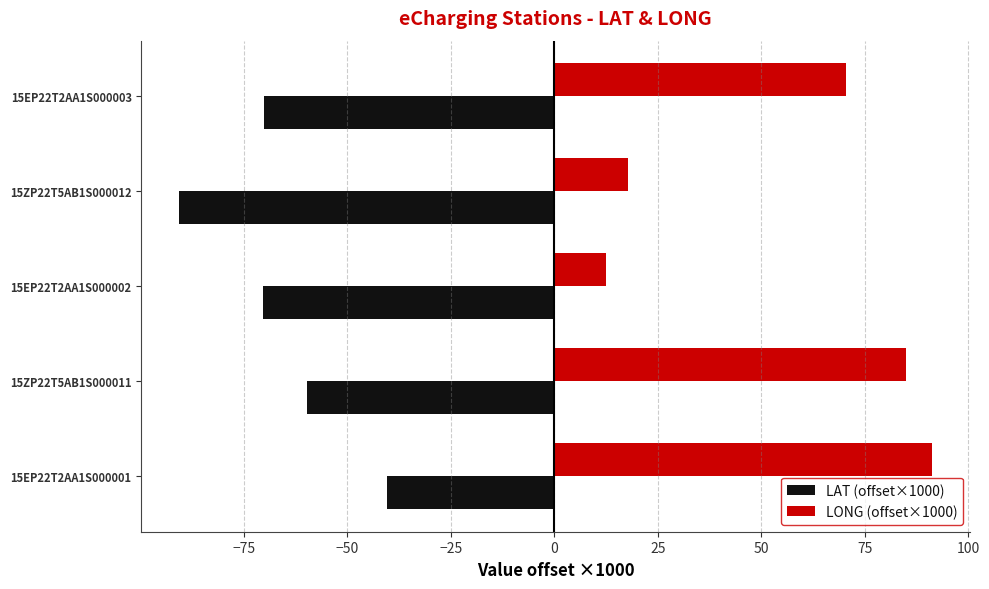

Rank the series by their maximum value, from highest to lowest.

LONG (offset×1000), LAT (offset×1000)